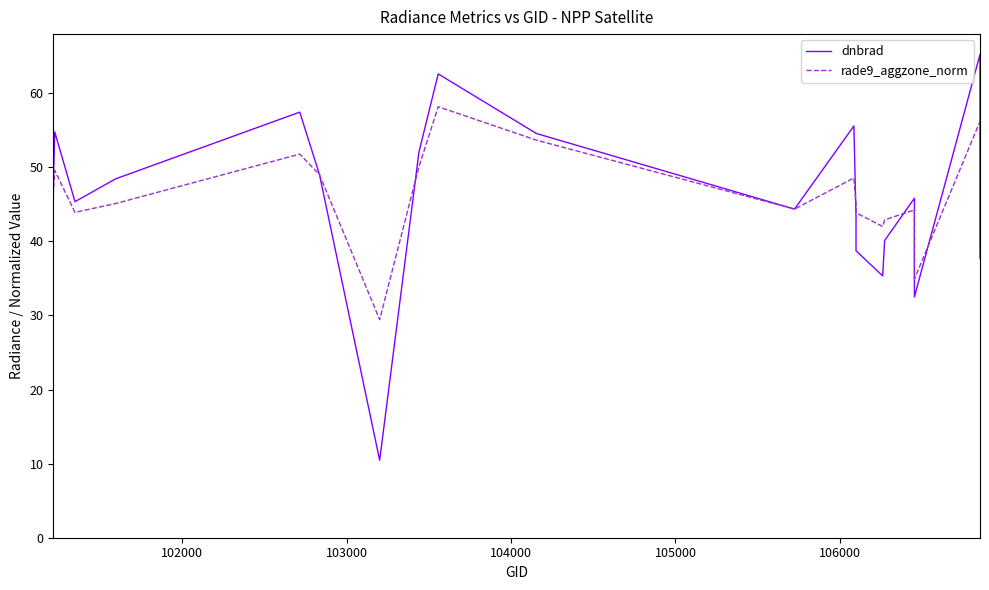

What is the minimum value shown in the chart?

10.5